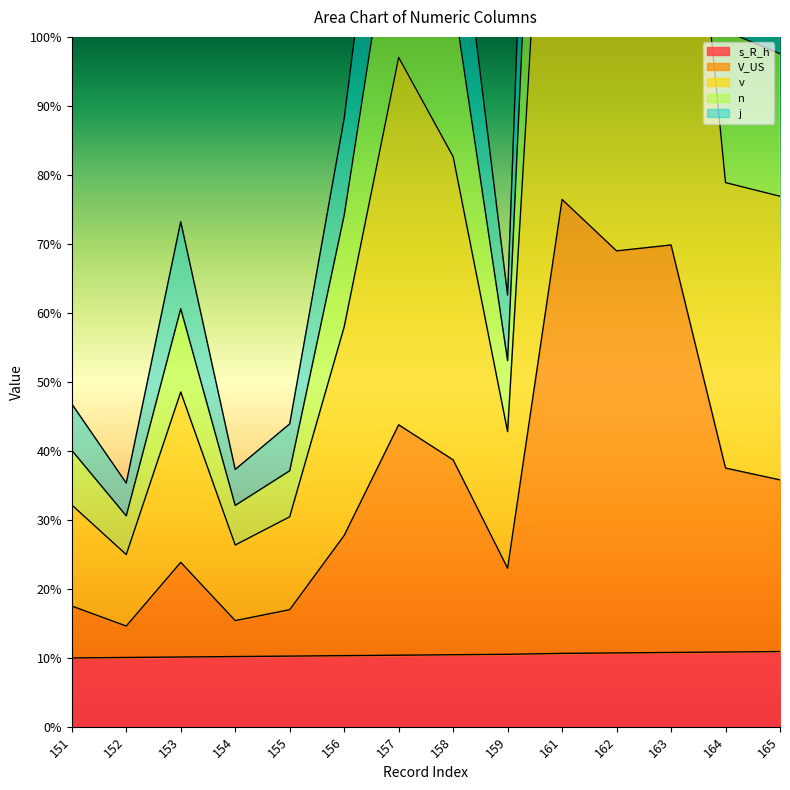

Rank the series by their maximum value, from highest to lowest.

v, n, j, V_US, s_R_h